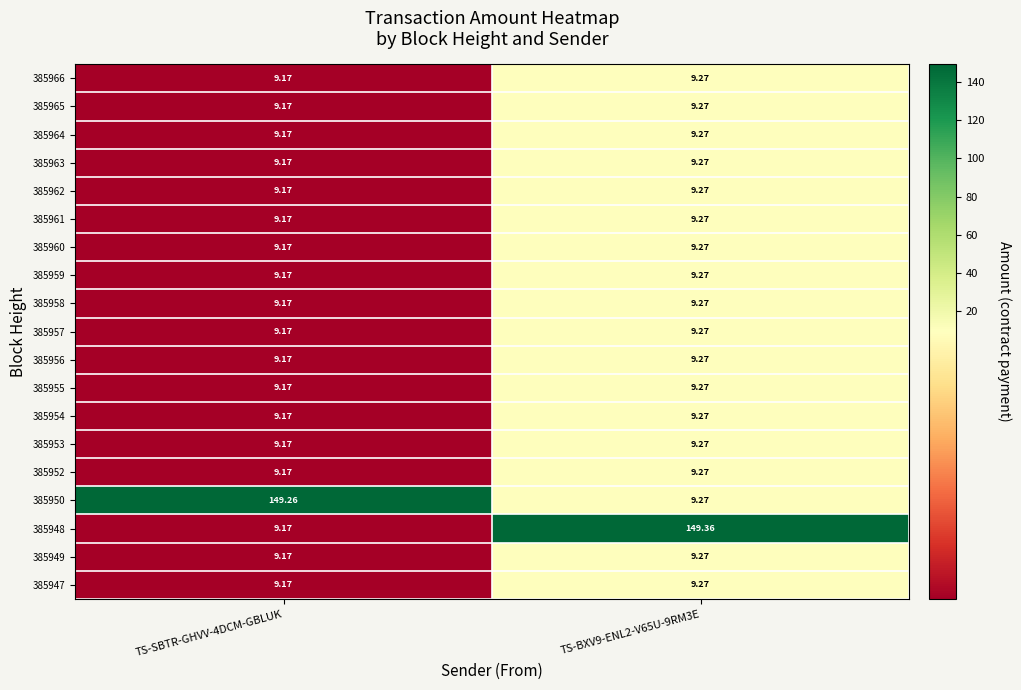

Which series has the widest spread of values?

385948